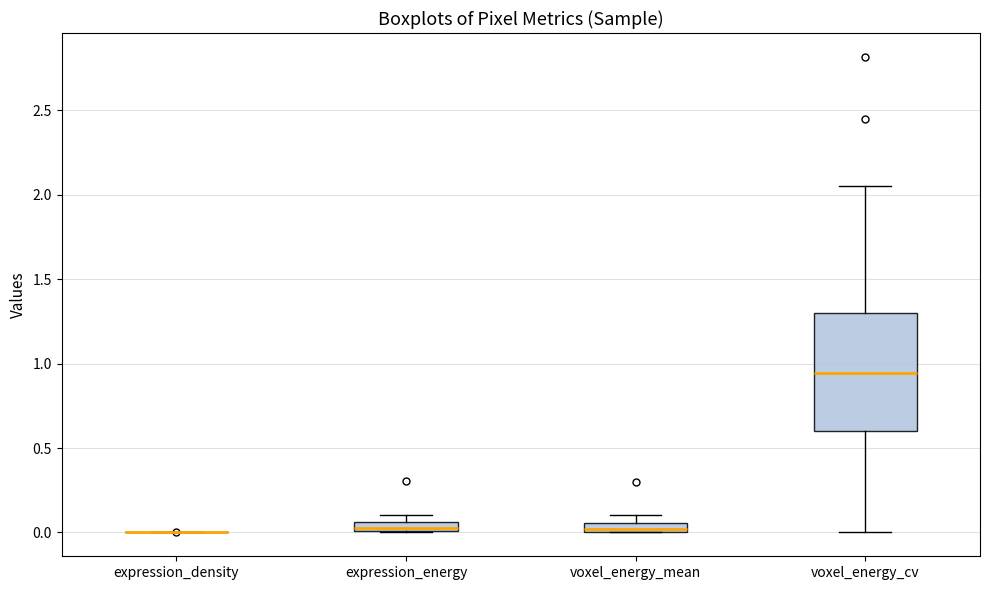

Which box is the tallest, from its lower edge to its upper edge?

voxel_energy_cv